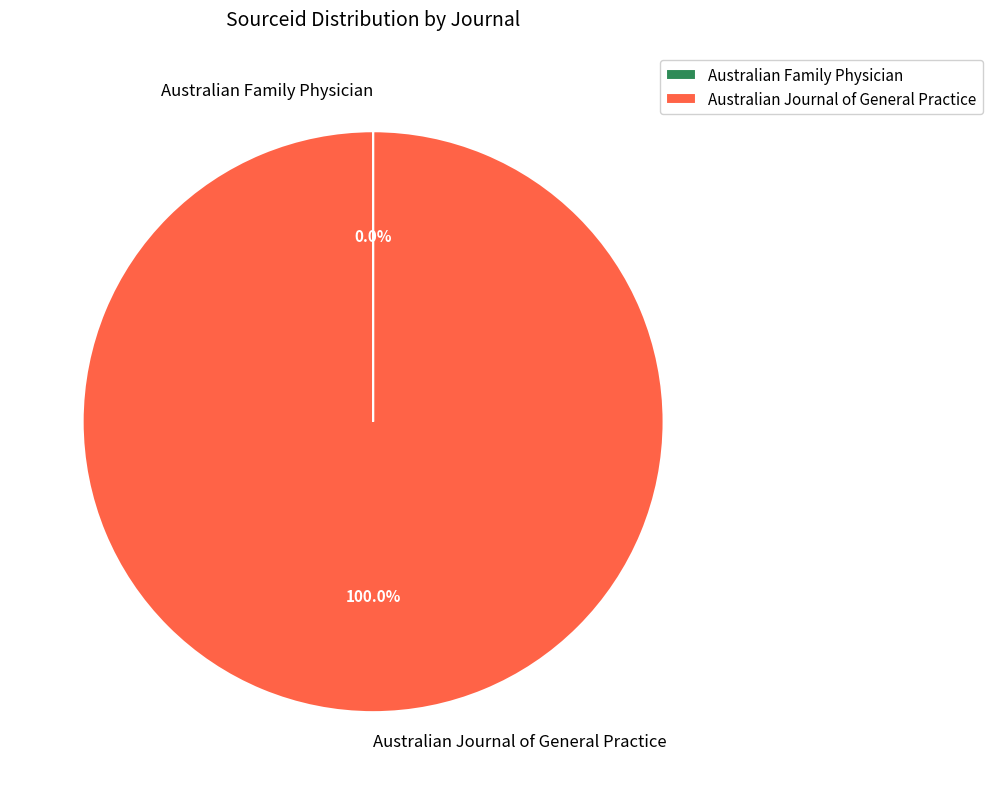

Is there any slice that represents more than half of the pie?

Yes